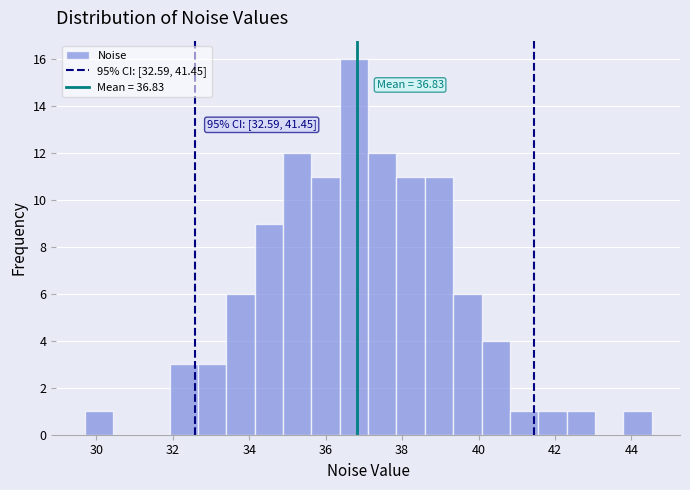

Around what value on the x-axis is the tallest bar? Give the approximate position of its centre, as read against the axis.

36.8